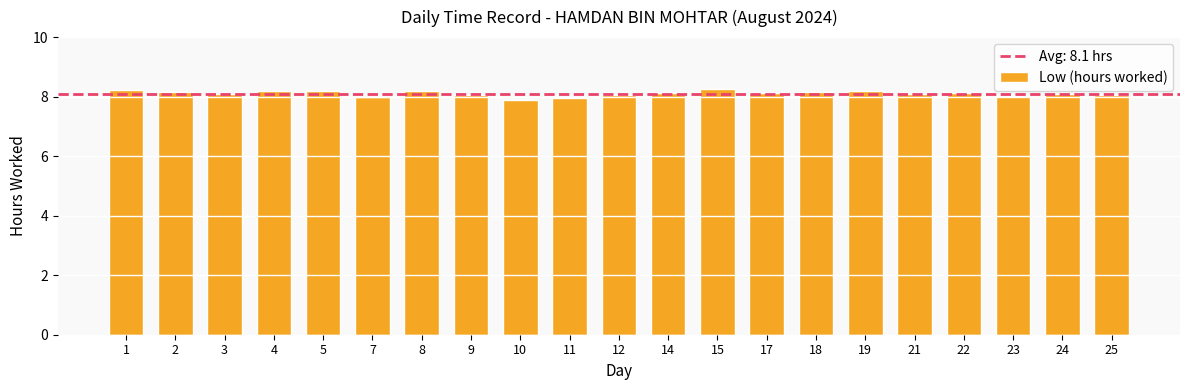

What is the minimum value shown in the chart?

7.9